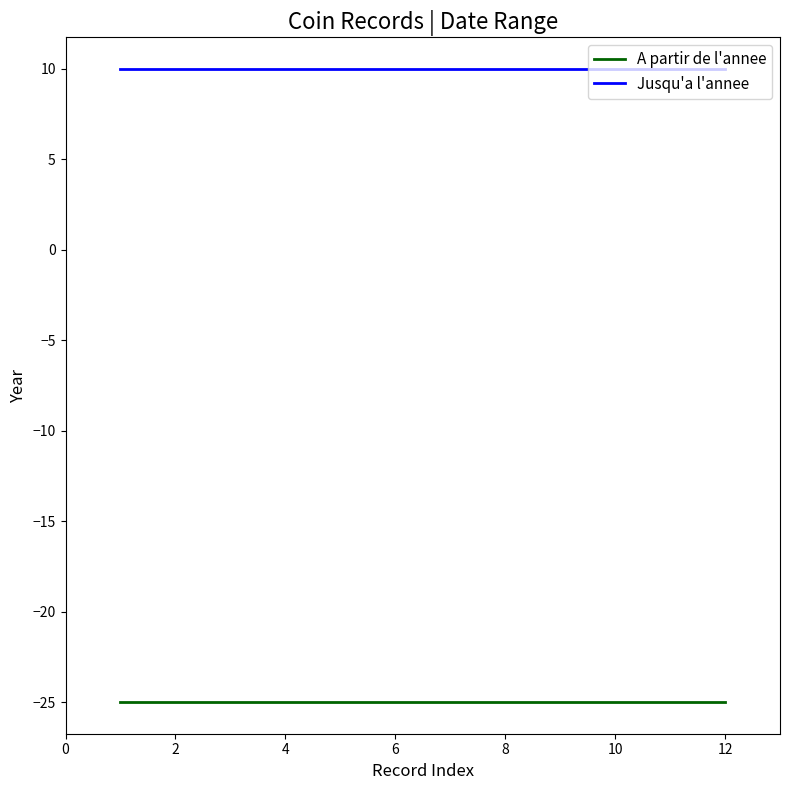

What is the lowest value of the Jusqu'a l'annee series?

10